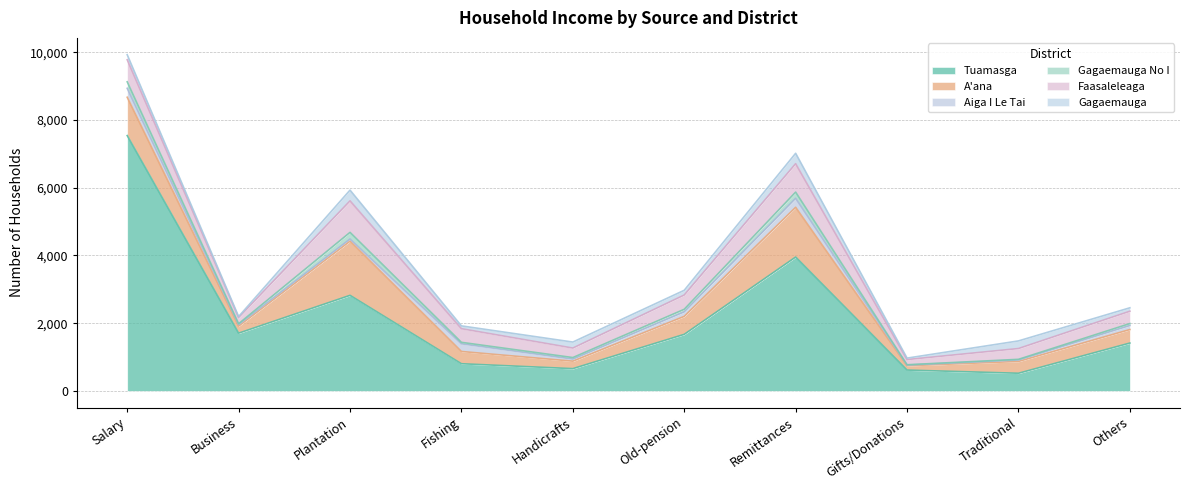

Between Plantation and Fishing, which series saw the biggest shift?

Tuamasga